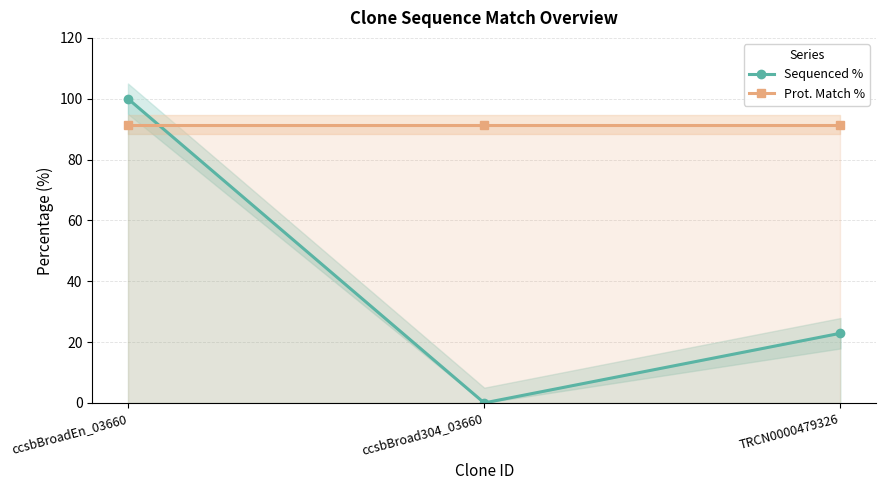

What position from the right is ccsbBroad304_03660?

2